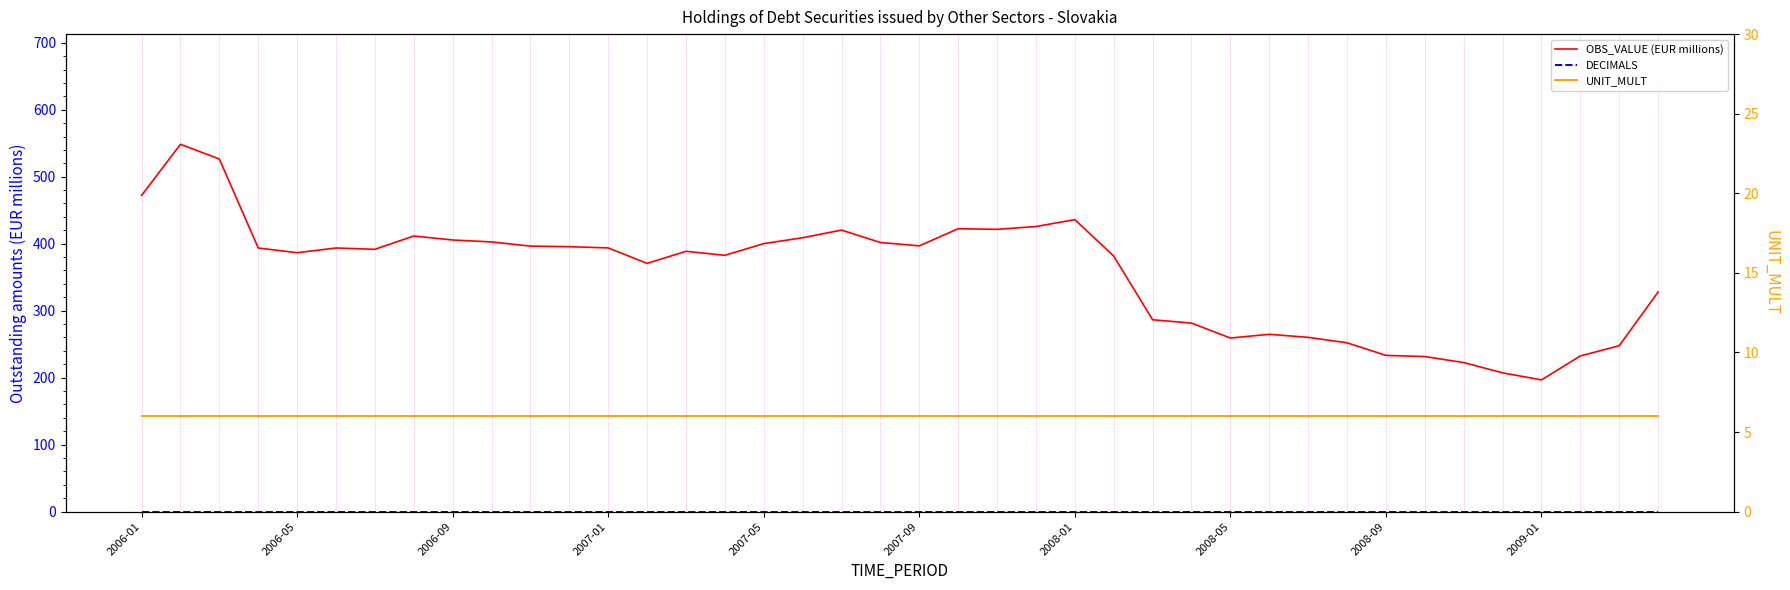

What is the value of the OBS_VALUE (EUR millions) point at the 40th from the left?

327.9